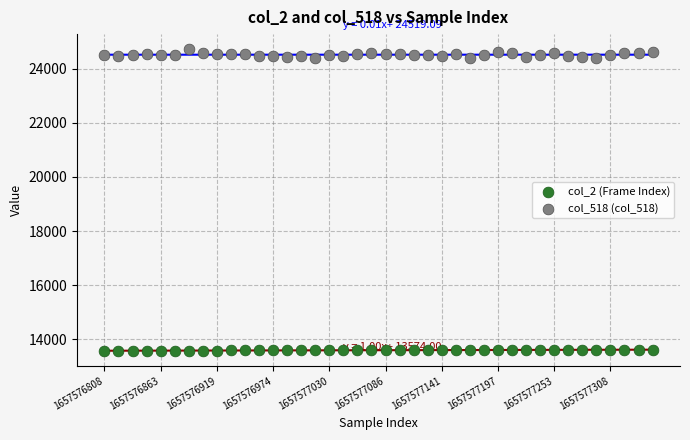

What are all the series names shown in the legend?

col_2 (Frame Index), col_518 (col_518)